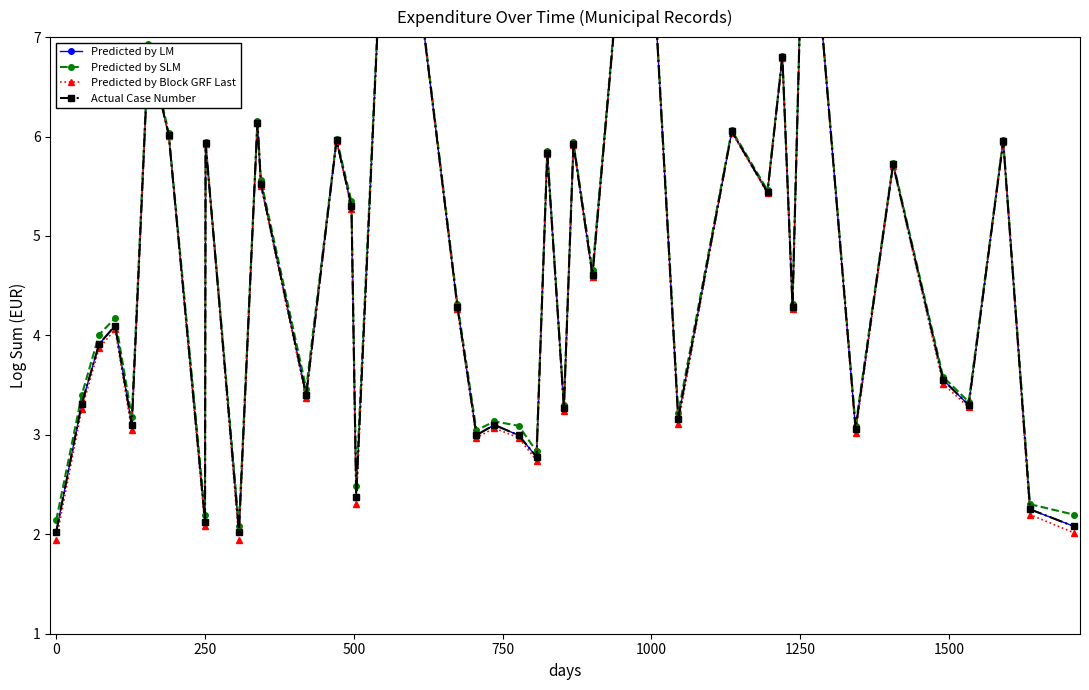

What is the sum of all Actual Case Number values?

184.7